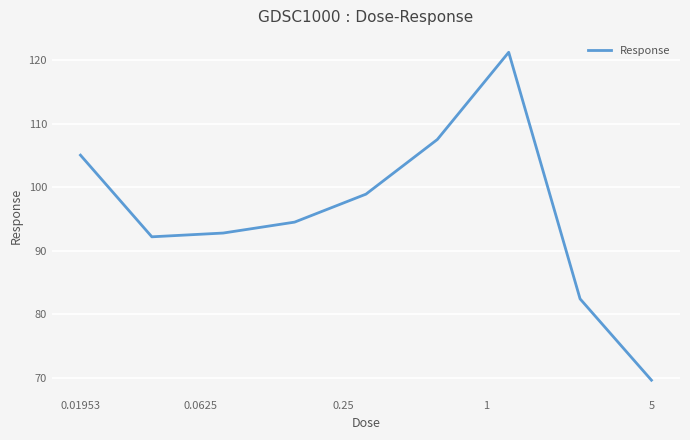

What is the minimum value shown in the chart?

69.6